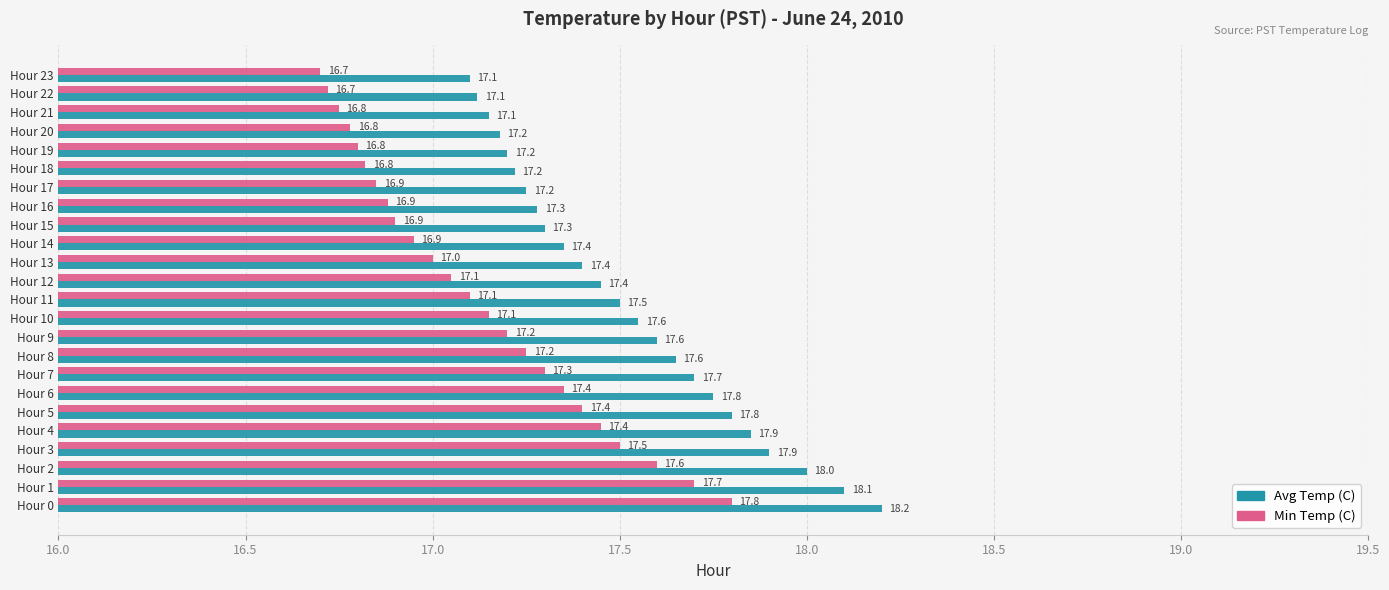

At which label is Min Temp (C) closest to 17?

Hour 13